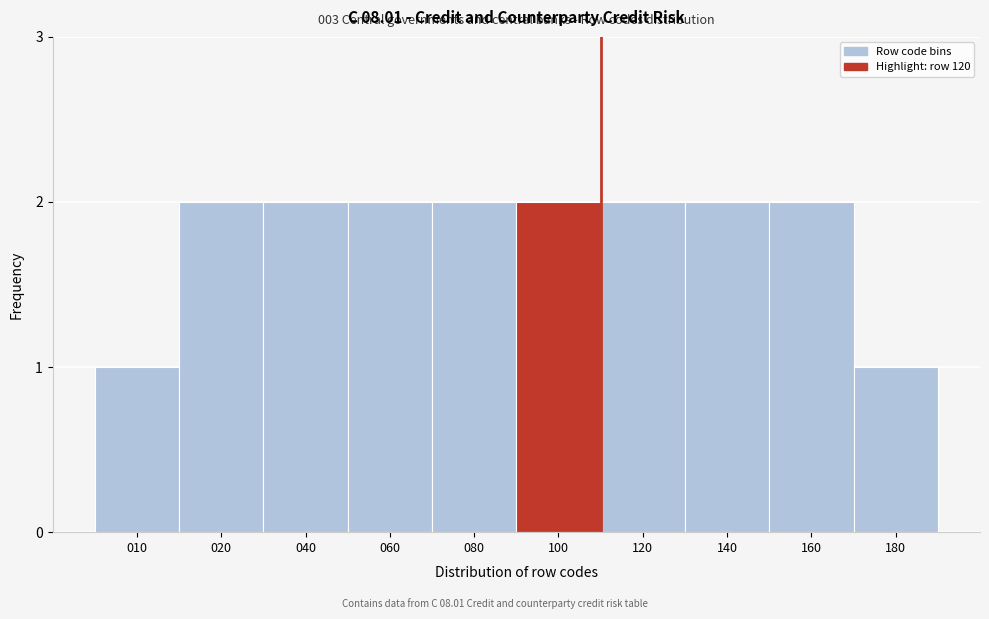

Reading right to left, transcribe all the data shown in this chart.

180=1	160=2	140=2	120=2	100=2	080=2	060=2	040=2	020=2	010=1